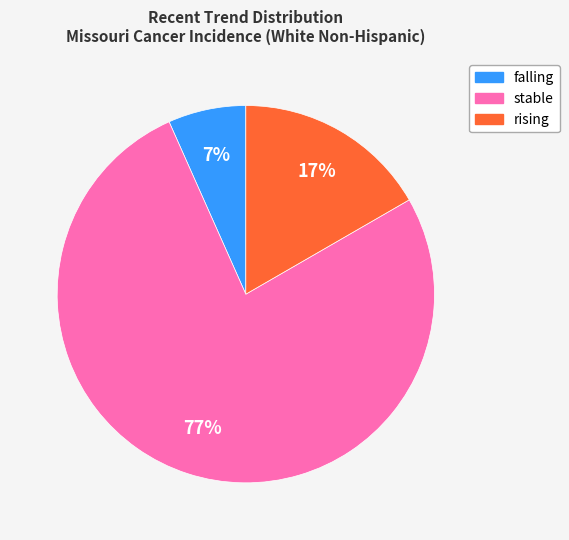

Is it true that falling is 20% of the pie?

False